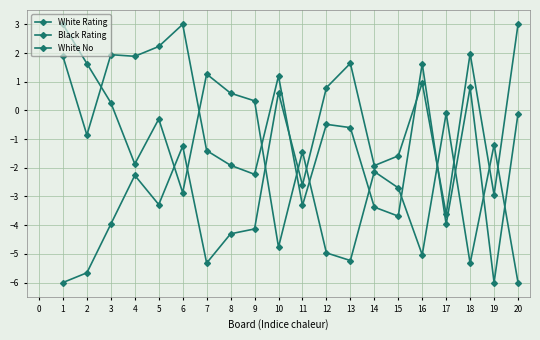

True or false: White No and Black Rating cross at least once.

True